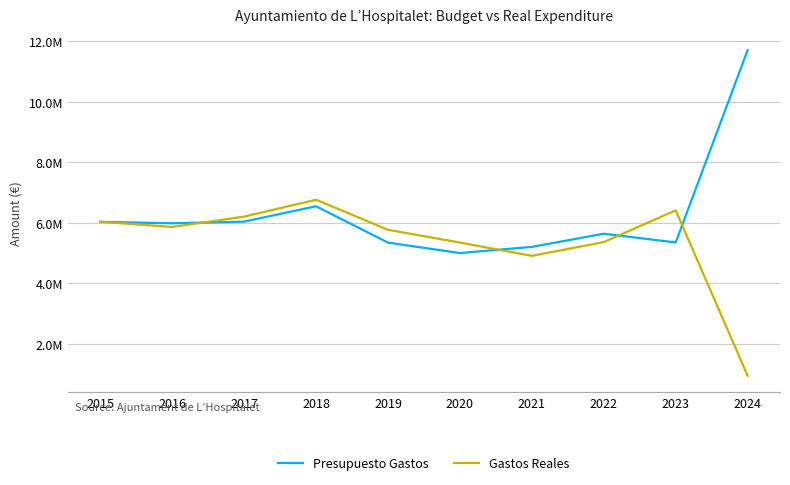

At which label is Presupuesto Gastos closest to 8357929?

2018